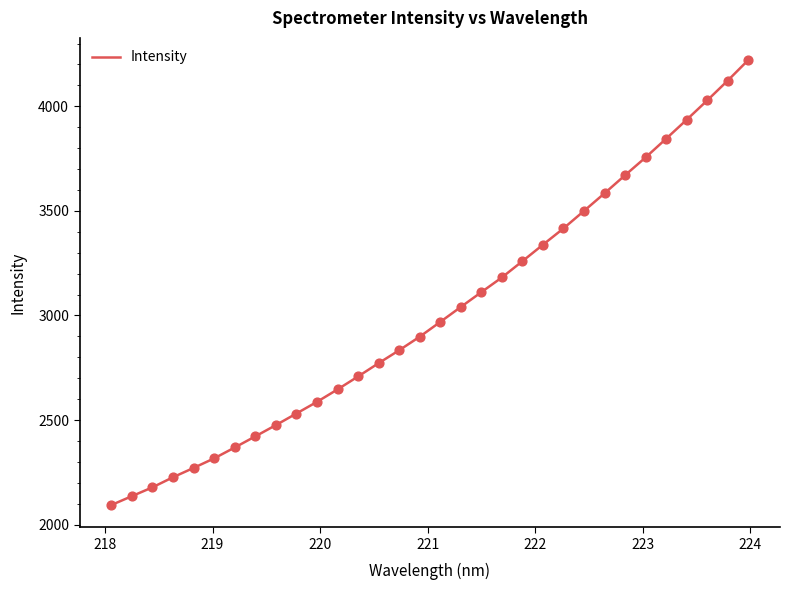

What is the minimum value shown in the chart?

2093.8